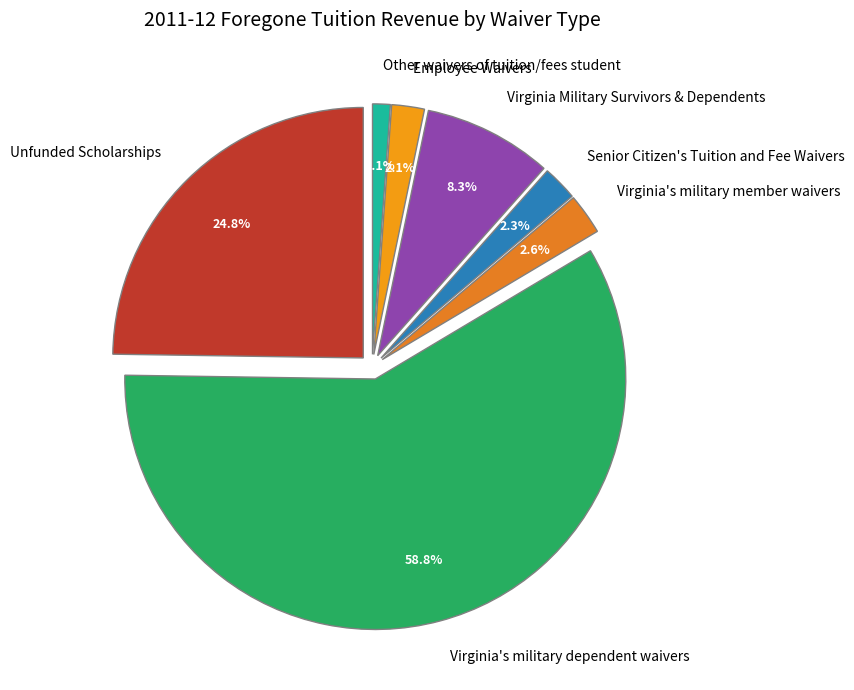

How many segments does this pie chart have?

7